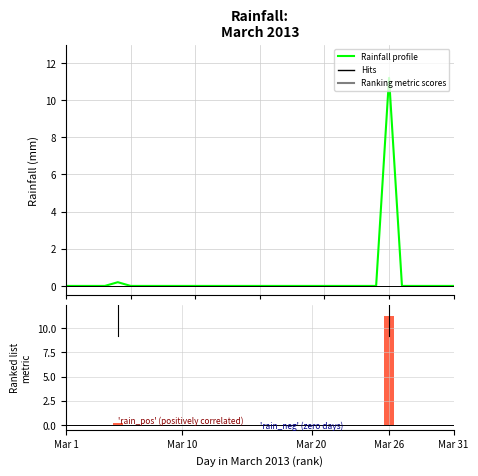

Between 29 and 10, which is larger?

29